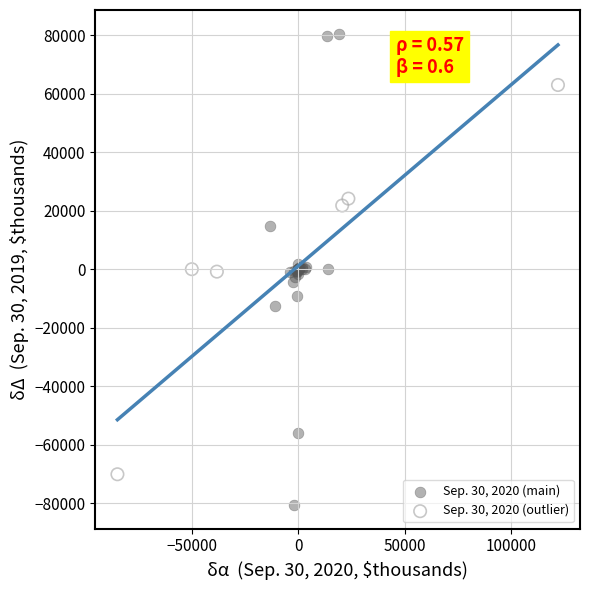

Which series contains the highest Y value?

Sep. 30, 2020 (main)